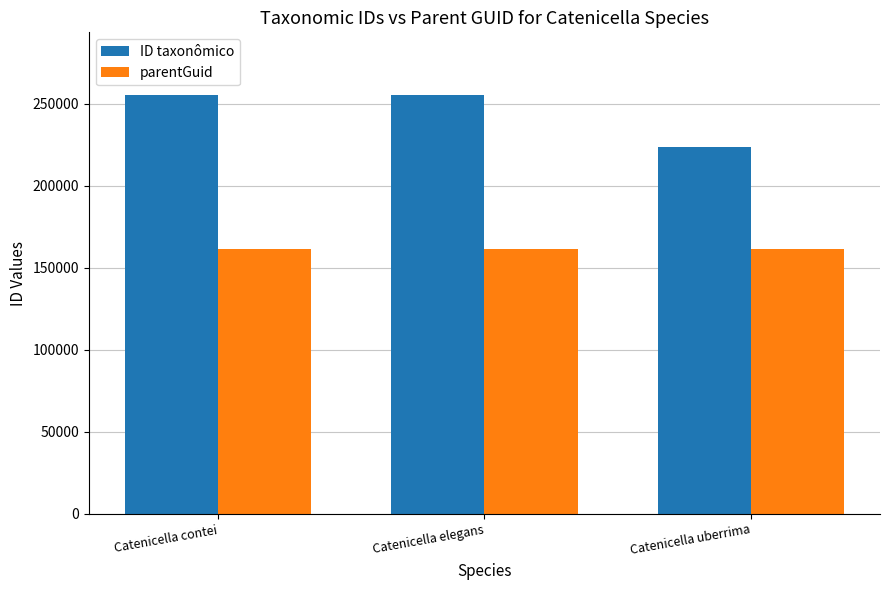

What is the sum of the ID taxonômico values at Catenicella contei and Catenicella elegans?

510602